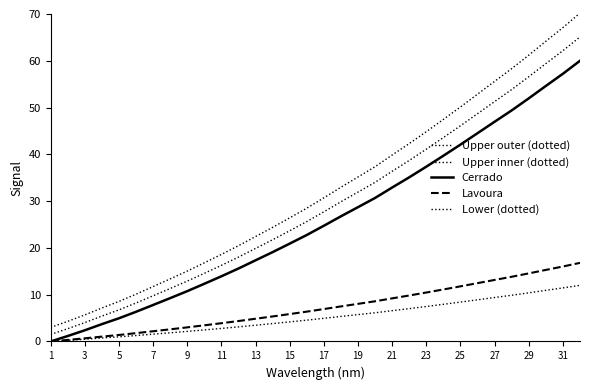

Does the chart display data point markers on the line(s)?

No